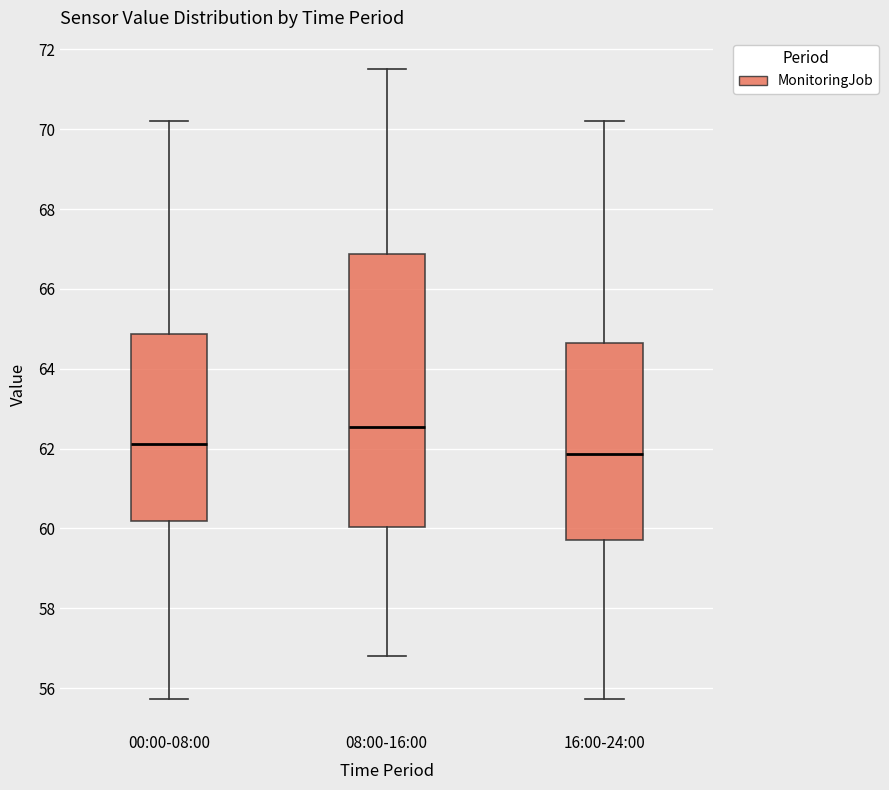

Where is the upper edge of the box for 16:00-24:00 on the y-axis? The values are not printed on the chart, so give them approximately, as read against the axis.

64.6